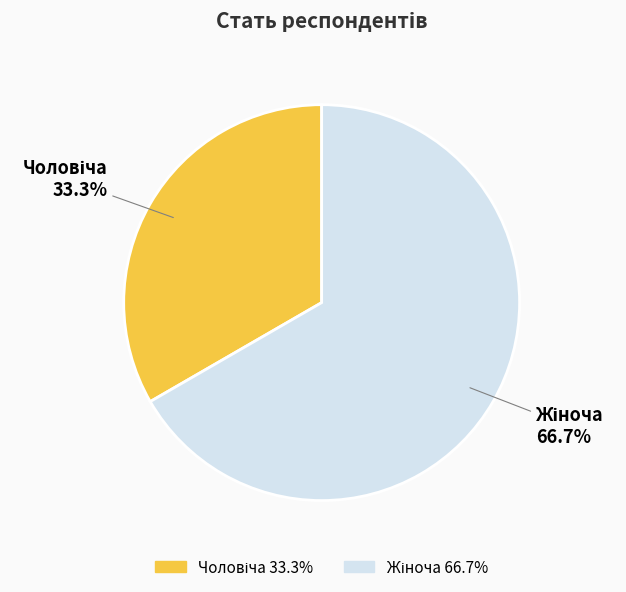

How many segments does this pie chart have?

2